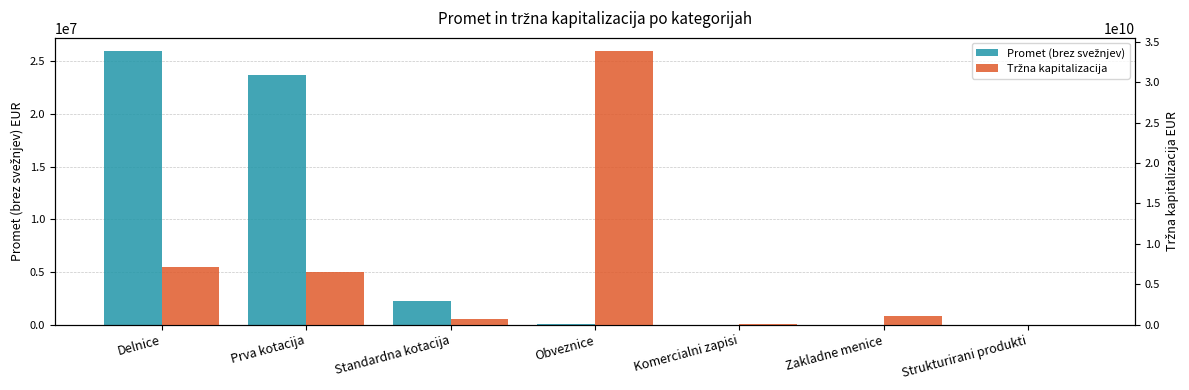

Are the bars horizontal?

No